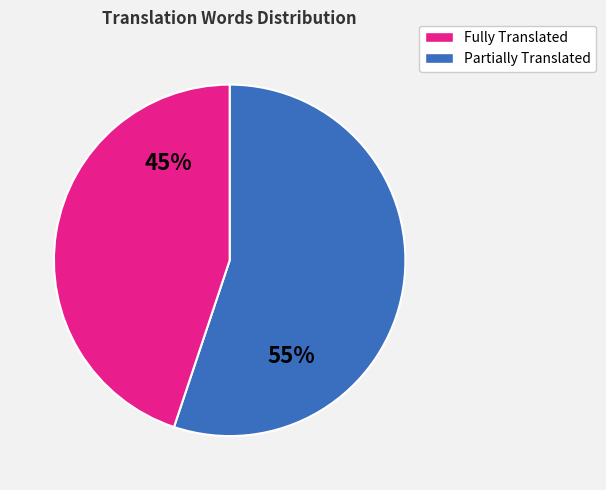

Is there any slice that represents more than half of the pie?

Yes